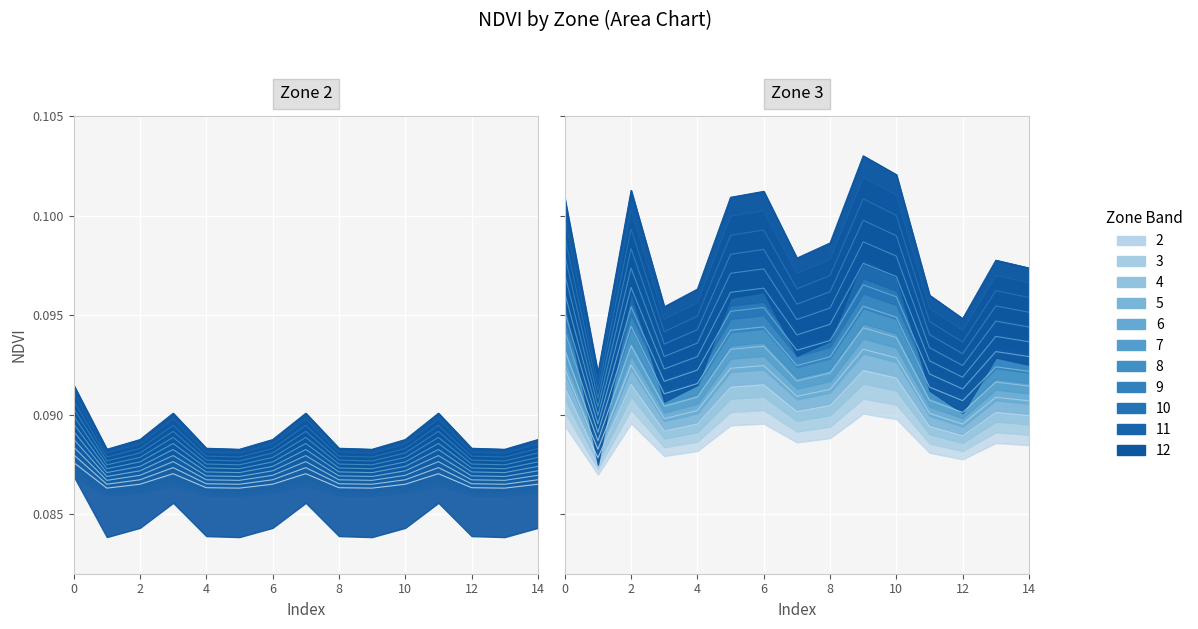

Where is the first local maximum for Zone 2?

3